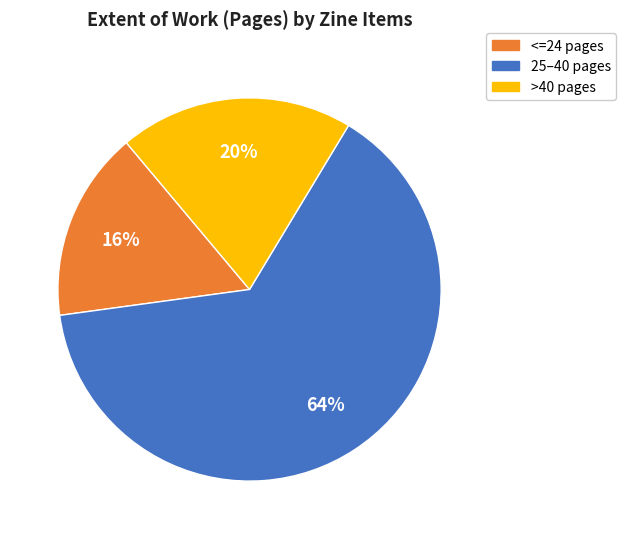

To the nearest percent, what is the average slice percentage?

33%